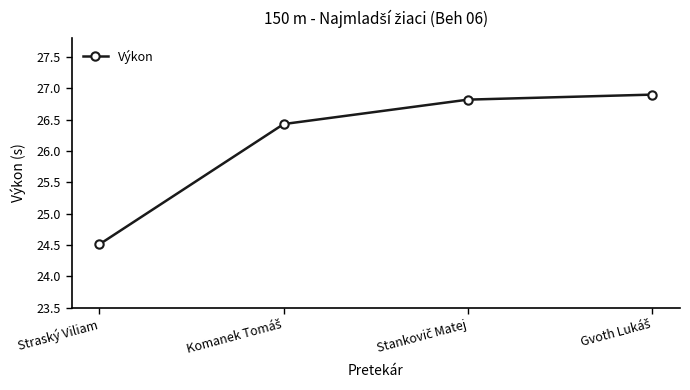

What is the minimum value shown in the chart?

24.5